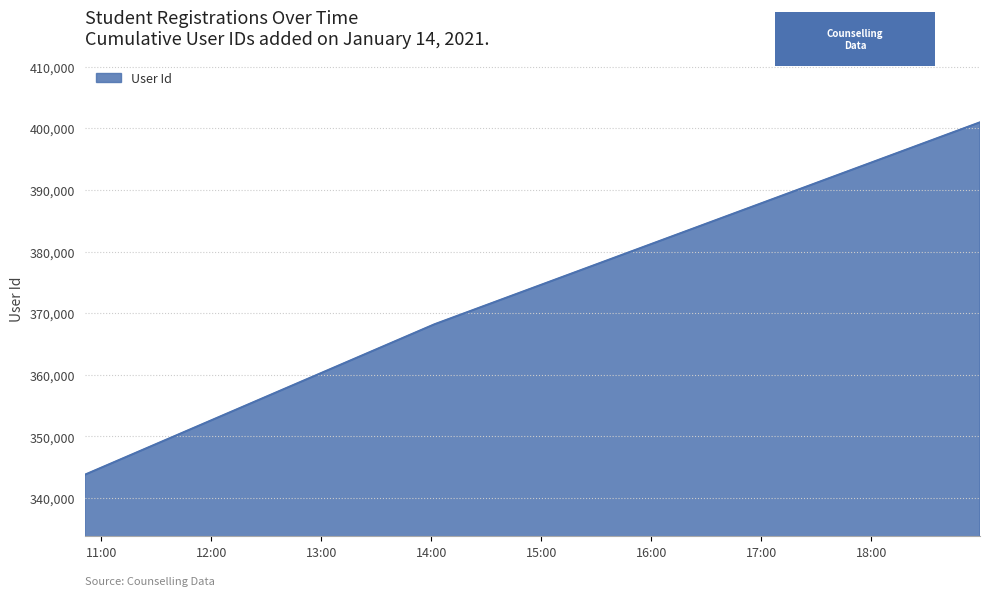

What is the greatest value displayed?

400952